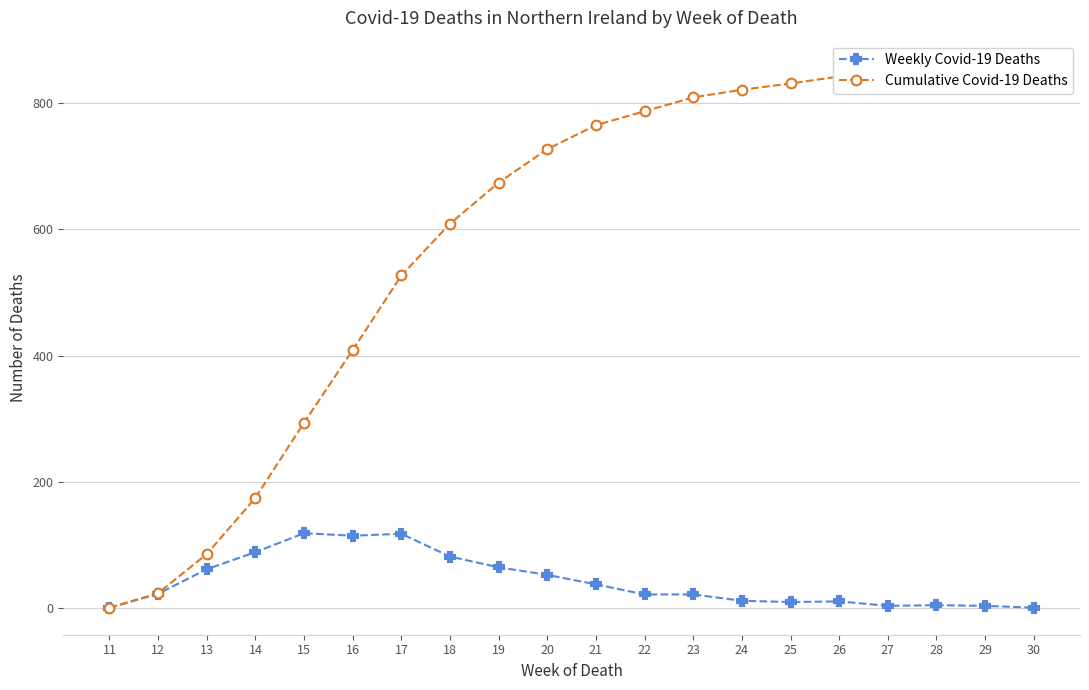

The Weekly Covid-19 Deaths series shows 31 at 12. True or false?

False